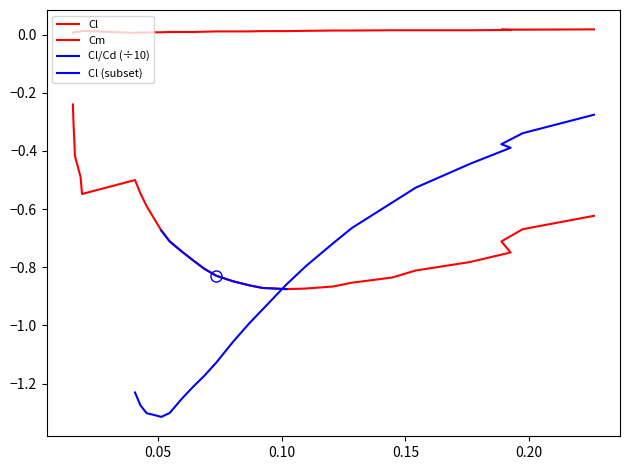

Is the value of Cl at 10 greater than the value of Cm at 0.15?

No